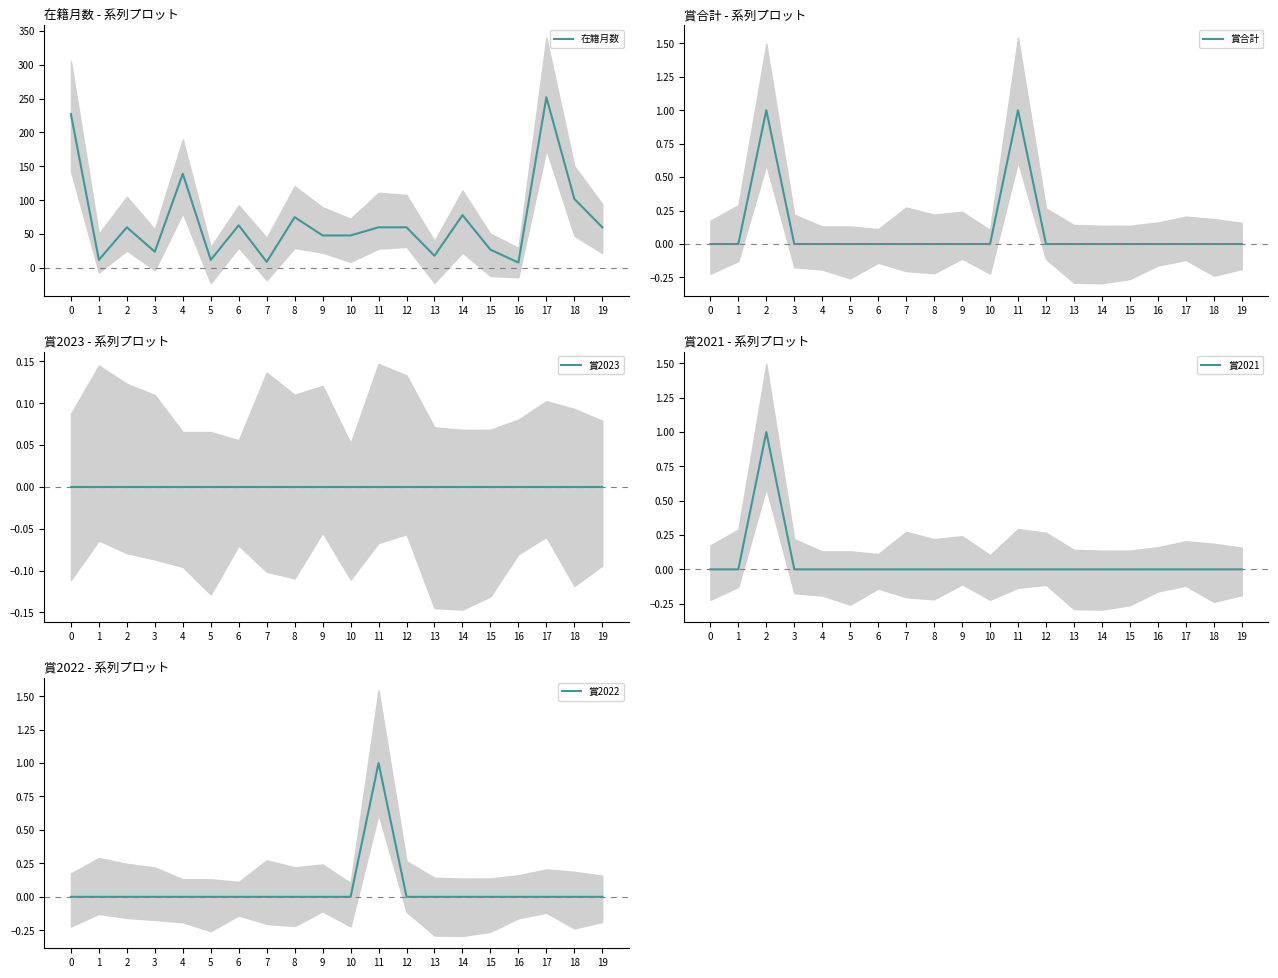

True or false: 賞2023 has a value of 0 at 10.

True